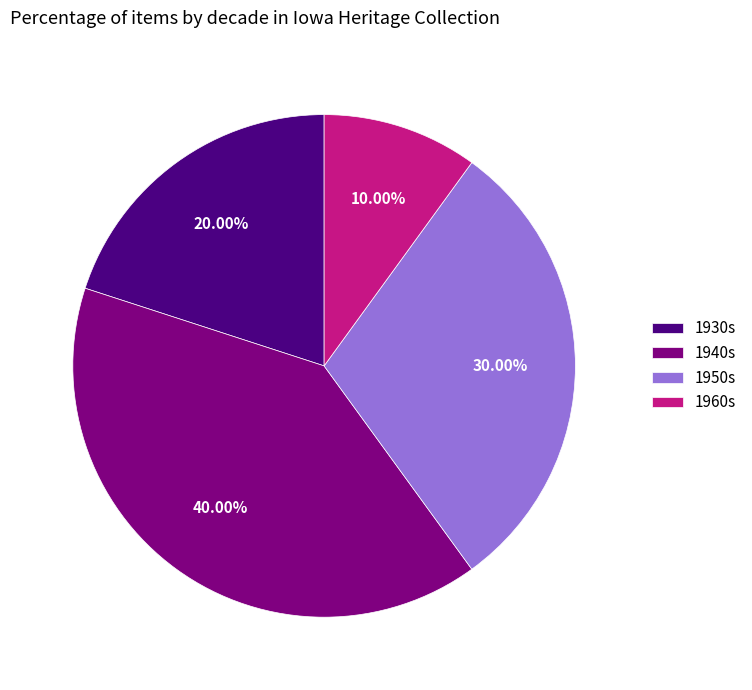

Is there any slice that represents more than half of the pie?

No